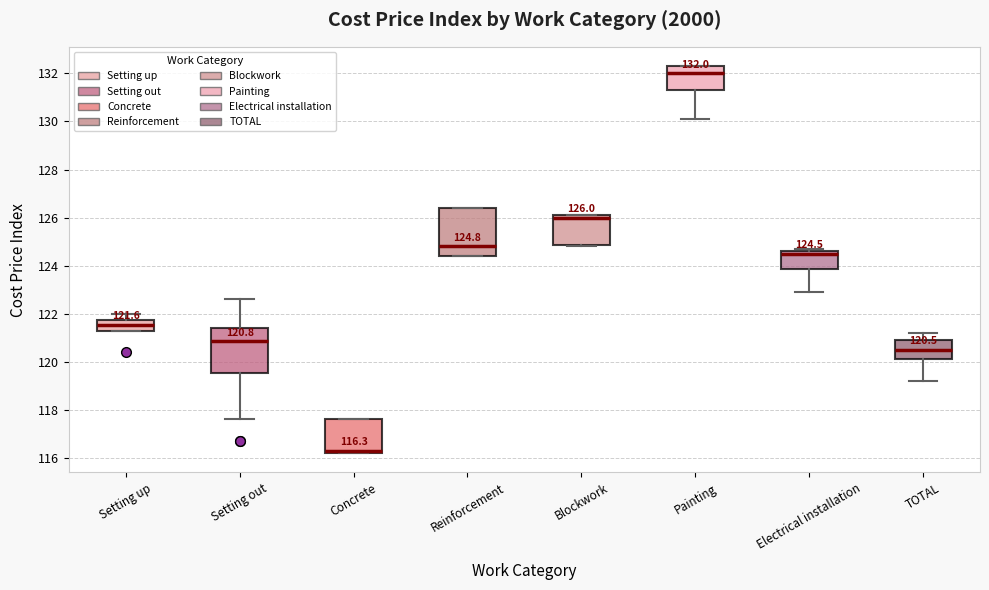

Which box's median line is the lowest?

Concrete